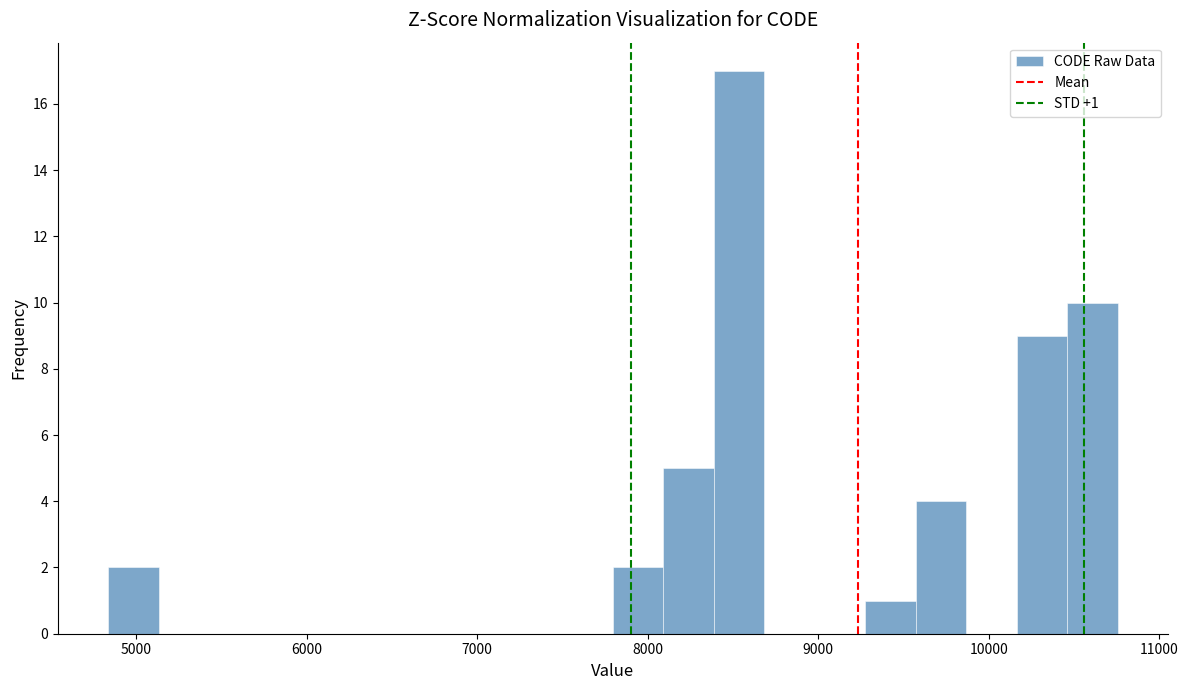

Around what value on the x-axis is the tallest bar? Give the approximate position of its centre, as read against the axis.

8500